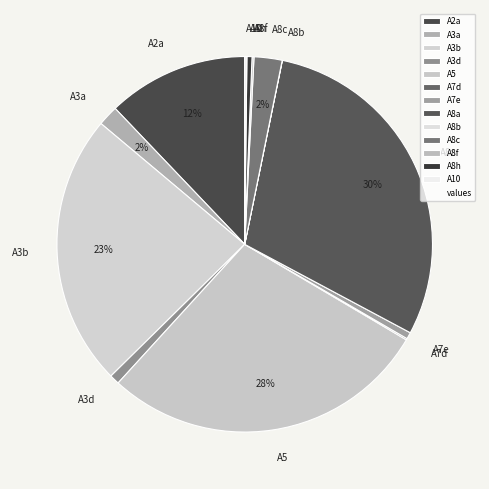

To the nearest percent, what portion does A3a represent?

2%